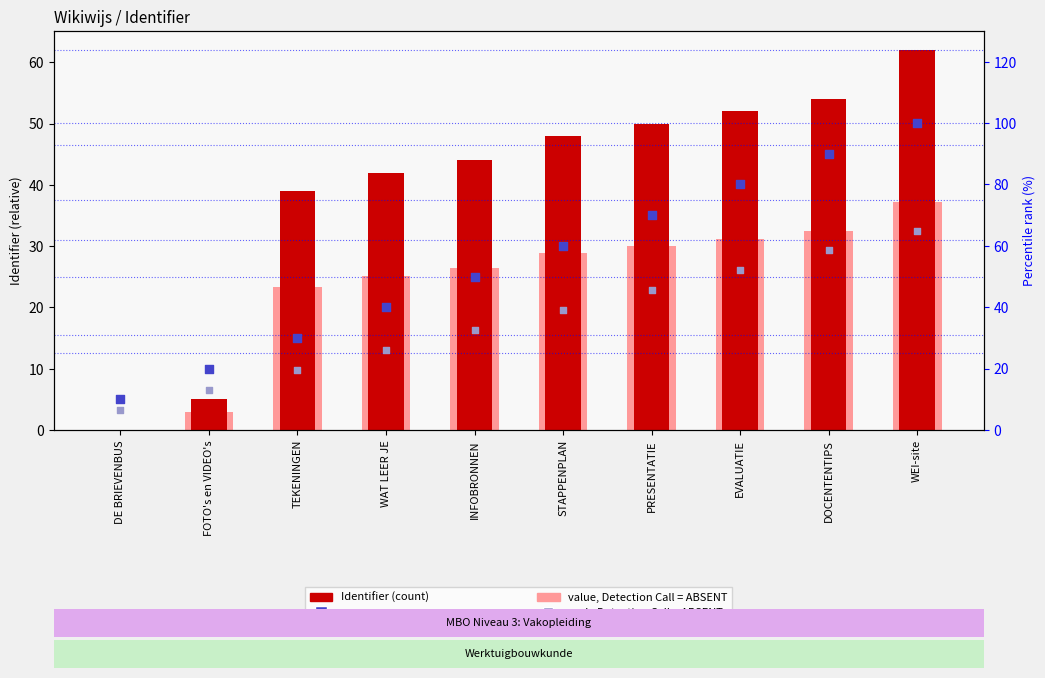

Which series contains the lowest Y value?

Identifier (offset from min)